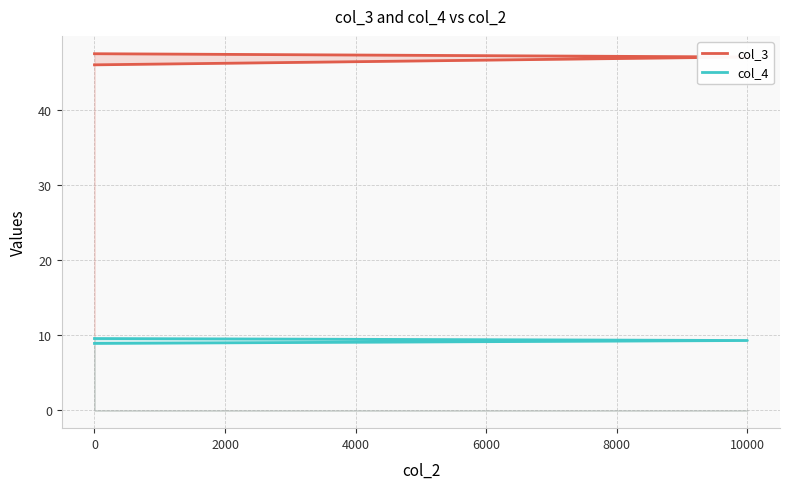

What is the value of the col_4 point at the 1st from the left?

9.6